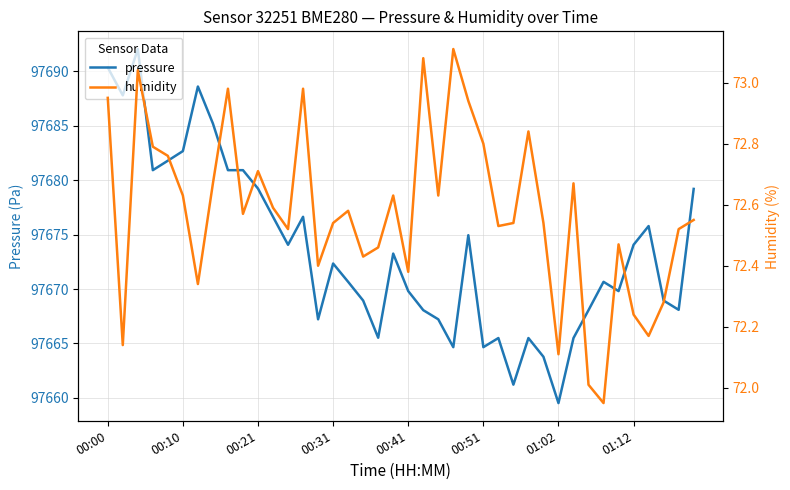

What is the lowest value of the humidity series?

72.0